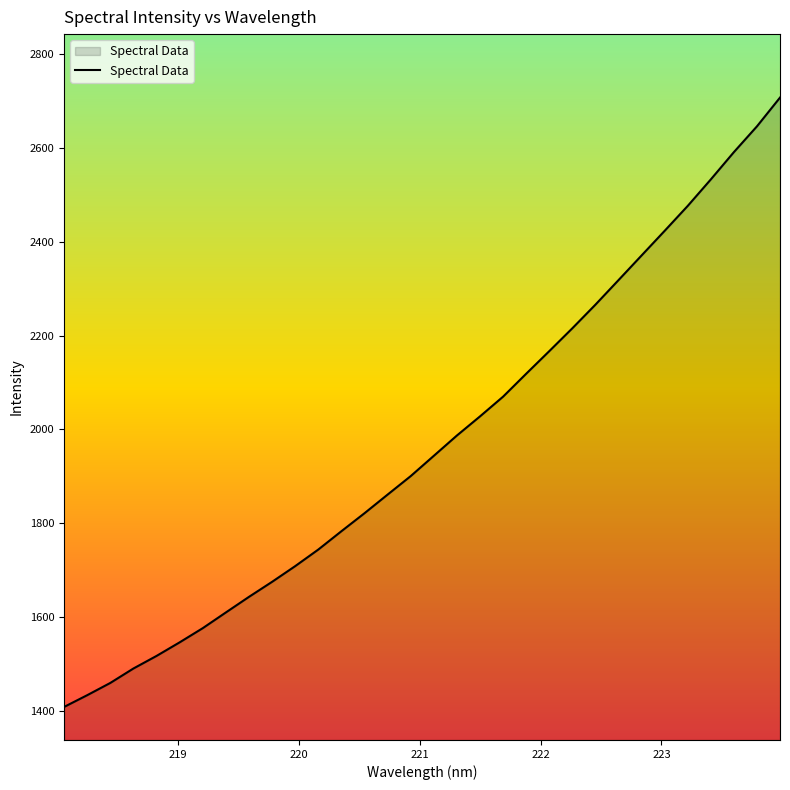

What is the difference between the maximum and minimum values?

1299.6